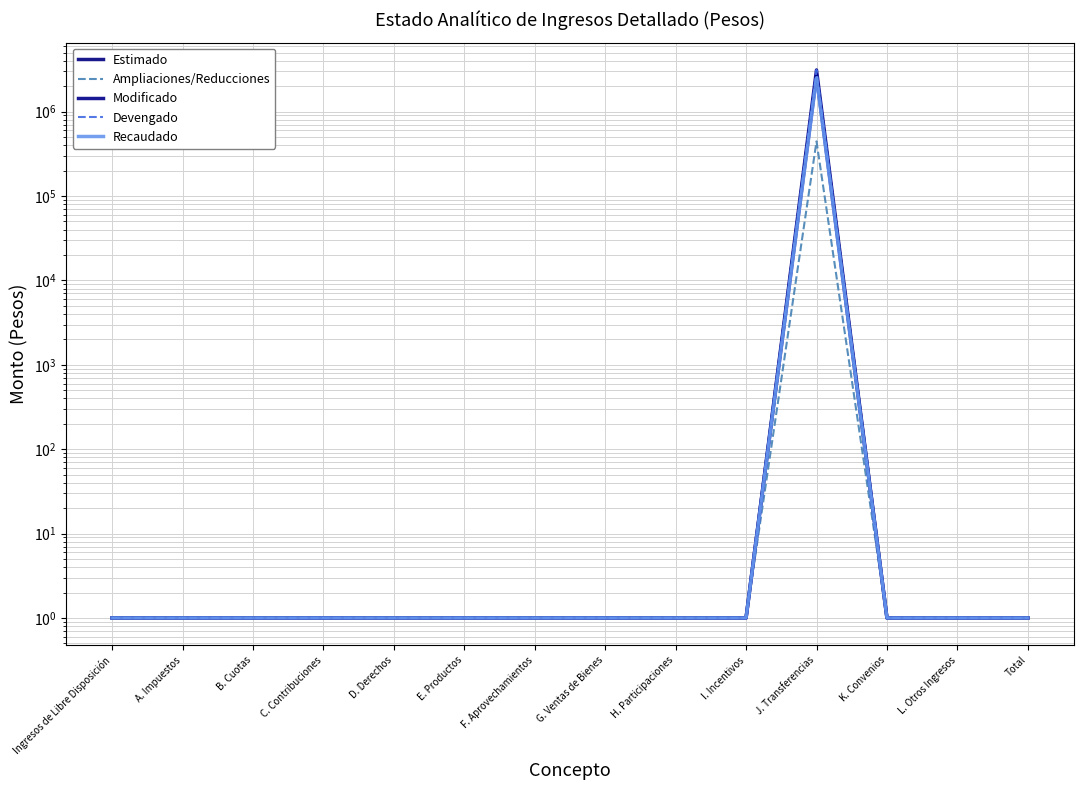

Which series changed the most between A. Impuestos and L. Otros Ingresos?

Estimado